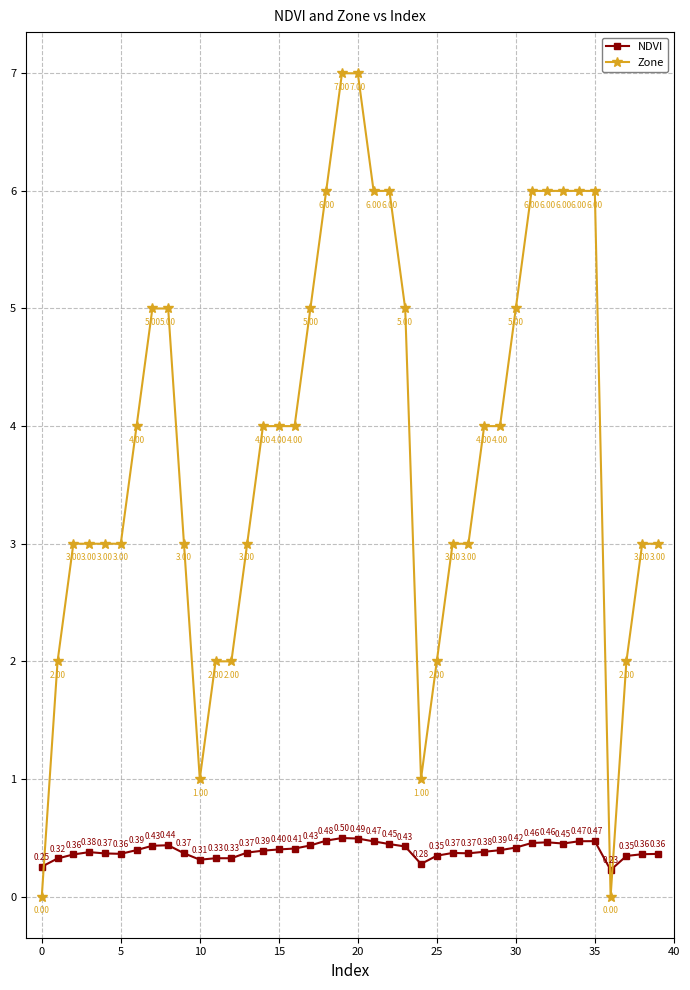

Rank the series by their average value, from lowest to highest.

NDVI, Zone